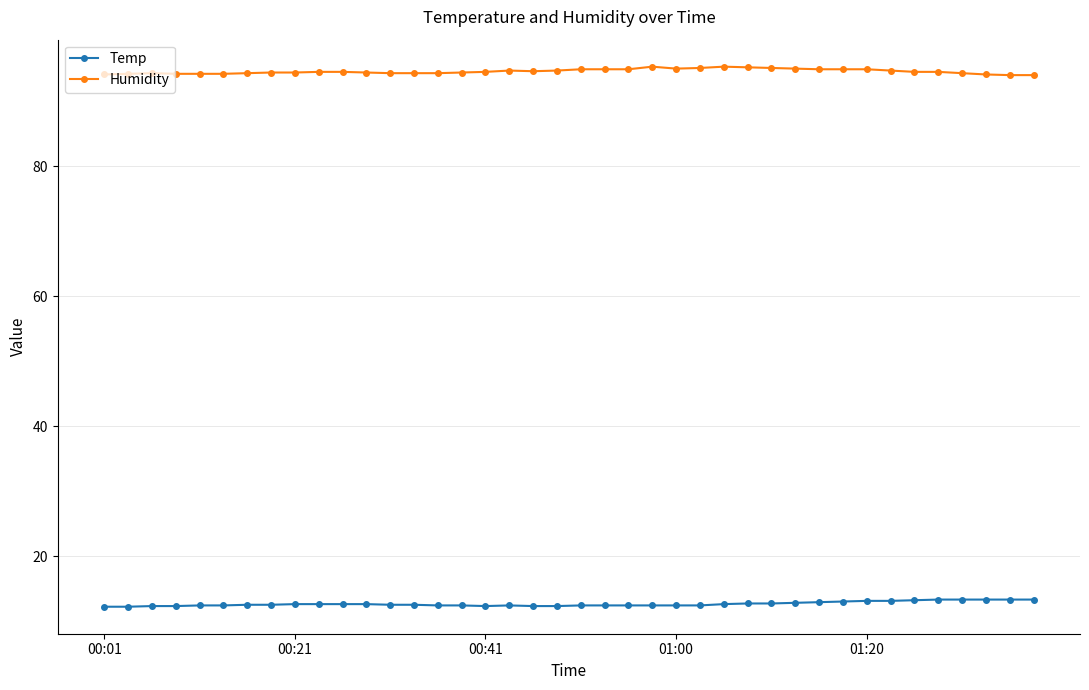

How many data points does each series have?

40